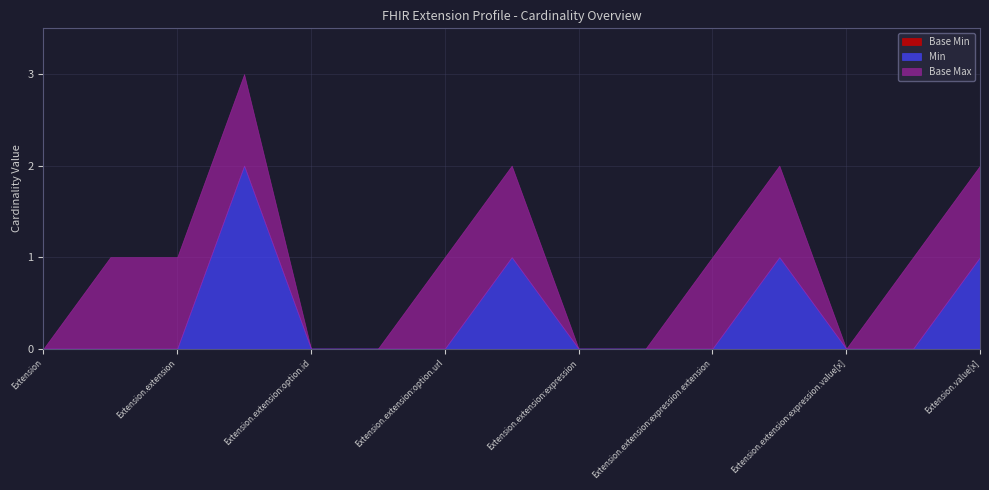

What is the maximum value shown in the chart?

2